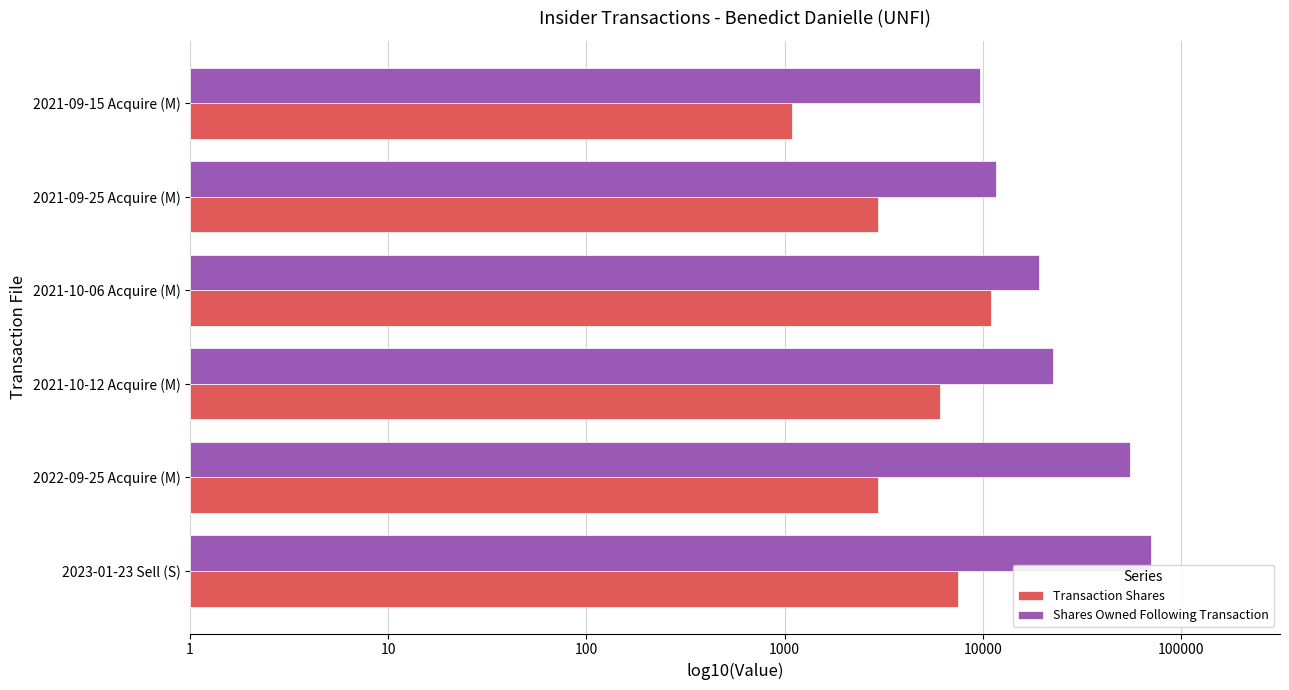

What is the average value of the Transaction Shares series?

3.6